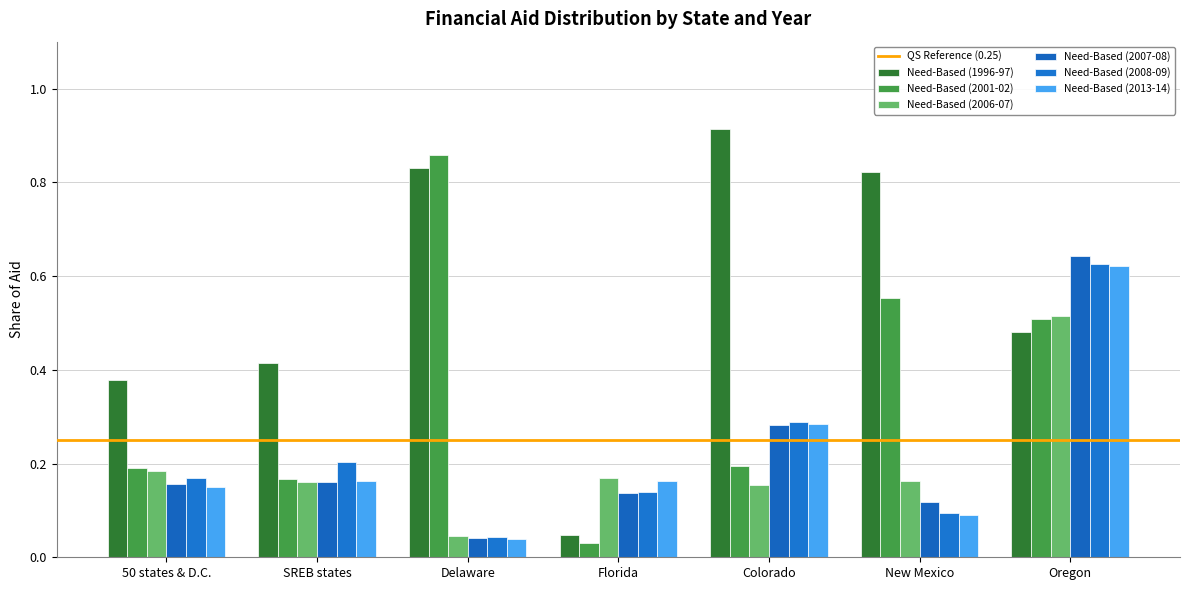

Reading right to left, extract all data points from this chart.

Need-Based (1996-97): Oregon=0.5	New Mexico=0.8	Colorado=0.9	Florida=0.0	Delaware=0.8	SREB states=0.4	50 states & D.C.=0.4
Need-Based (2001-02): Oregon=0.5	New Mexico=0.6	Colorado=0.2	Florida=0.0	Delaware=0.9	SREB states=0.2	50 states & D.C.=0.2
Need-Based (2006-07): Oregon=0.5	New Mexico=0.2	Colorado=0.2	Florida=0.2	Delaware=0.0	SREB states=0.2	50 states & D.C.=0.2
Need-Based (2007-08): Oregon=0.6	New Mexico=0.1	Colorado=0.3	Florida=0.1	Delaware=0.0	SREB states=0.2	50 states & D.C.=0.2
Need-Based (2008-09): Oregon=0.6	New Mexico=0.1	Colorado=0.3	Florida=0.1	Delaware=0.0	SREB states=0.2	50 states & D.C.=0.2
Need-Based (2013-14): Oregon=0.6	New Mexico=0.1	Colorado=0.3	Florida=0.2	Delaware=0.0	SREB states=0.2	50 states & D.C.=0.2